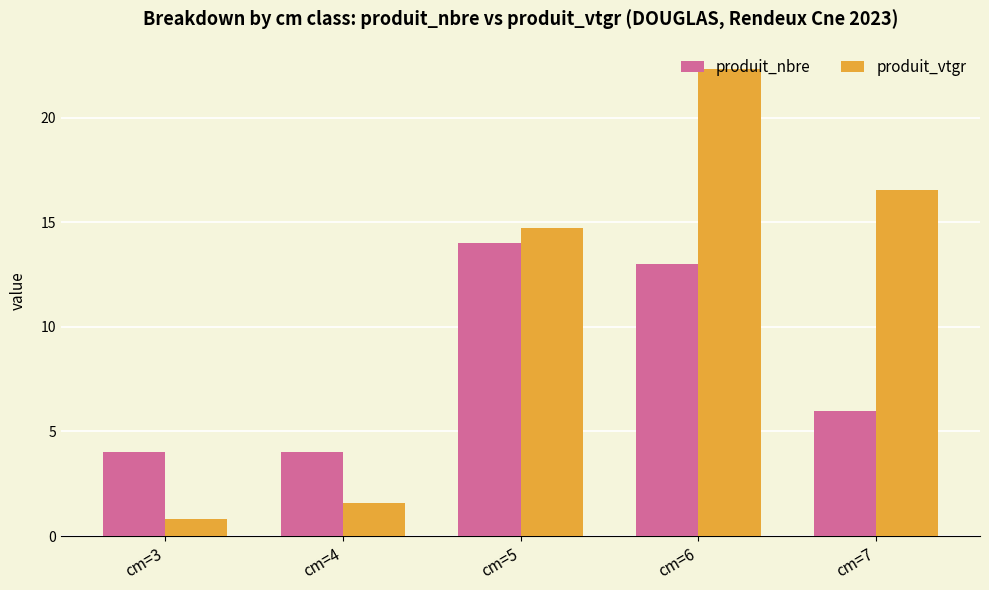

How many data points in produit_vtgr are less than 14?

2